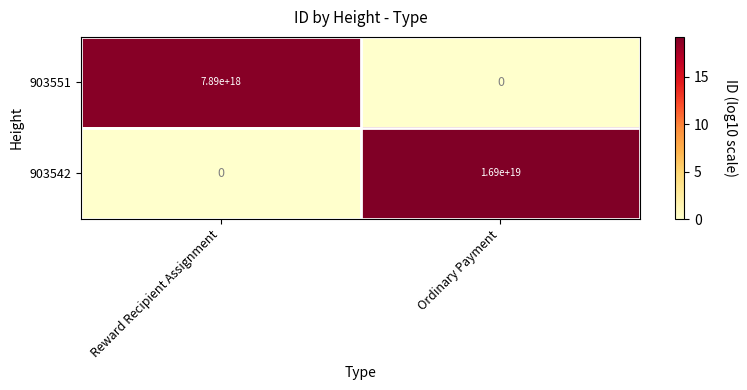

List the series in order of their overall mean, highest first.

903542, 903551